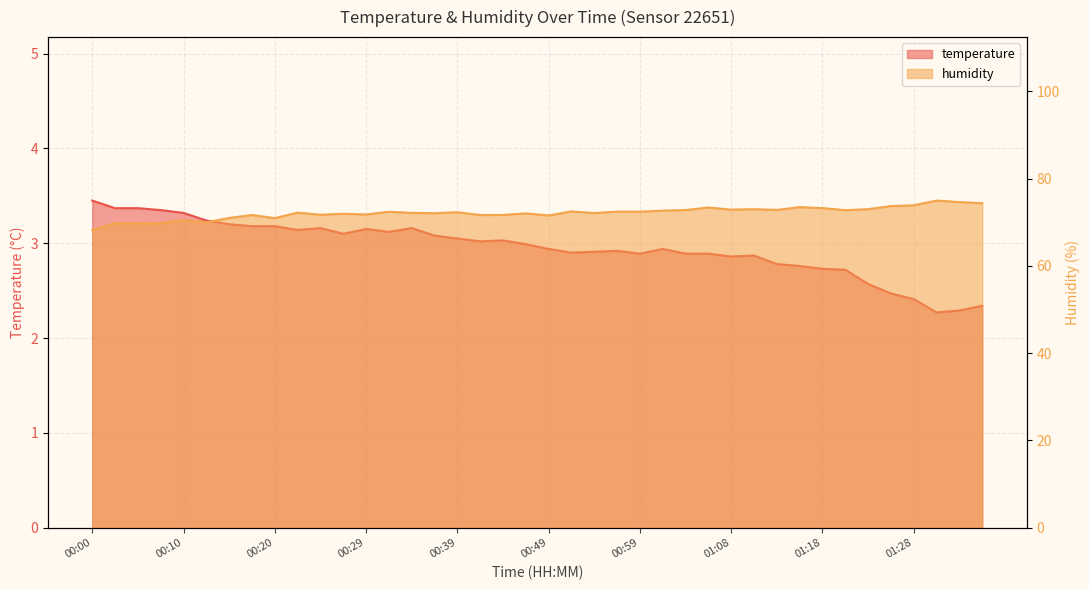

What is the value of the temperature point at the 31st from the left?

2.8